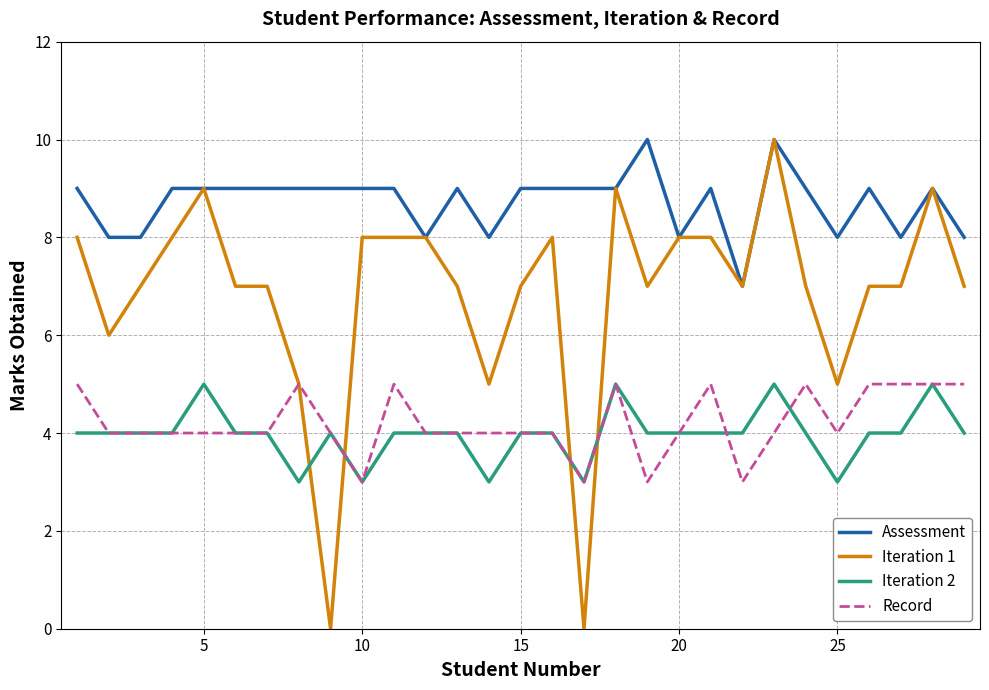

What is the minimum value for Record?

3